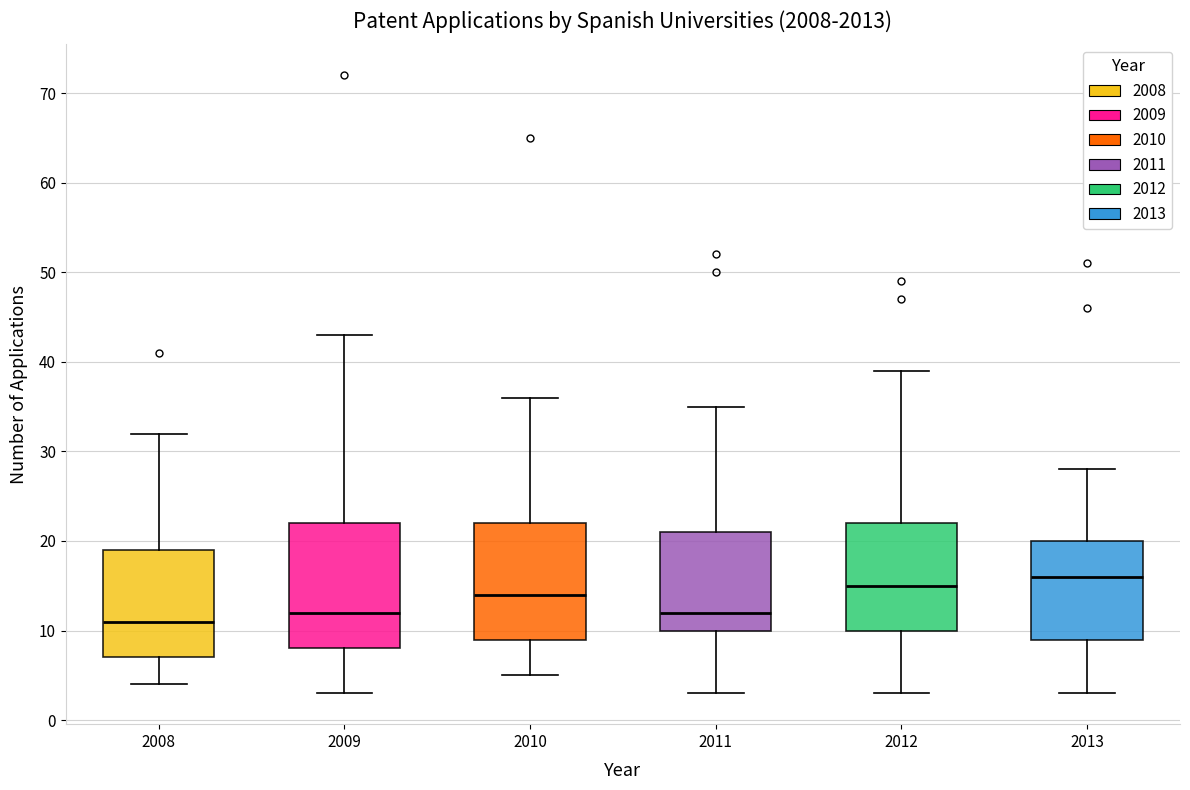

Reading left to right, read every box against the y-axis: the position of its median line, the range the box covers, and the ends of its whiskers. The values are not printed on the chart, so give them approximately, as read against the axis.

2008: median 11, box 7 to 19, whiskers 4 to 32
2009: median 12, box 8 to 22, whiskers 3 to 43
2010: median 14, box 9 to 22, whiskers 5 to 36
2011: median 12, box 10 to 21, whiskers 3 to 35
2012: median 15, box 10 to 22, whiskers 3 to 39
2013: median 16, box 9 to 20, whiskers 3 to 28